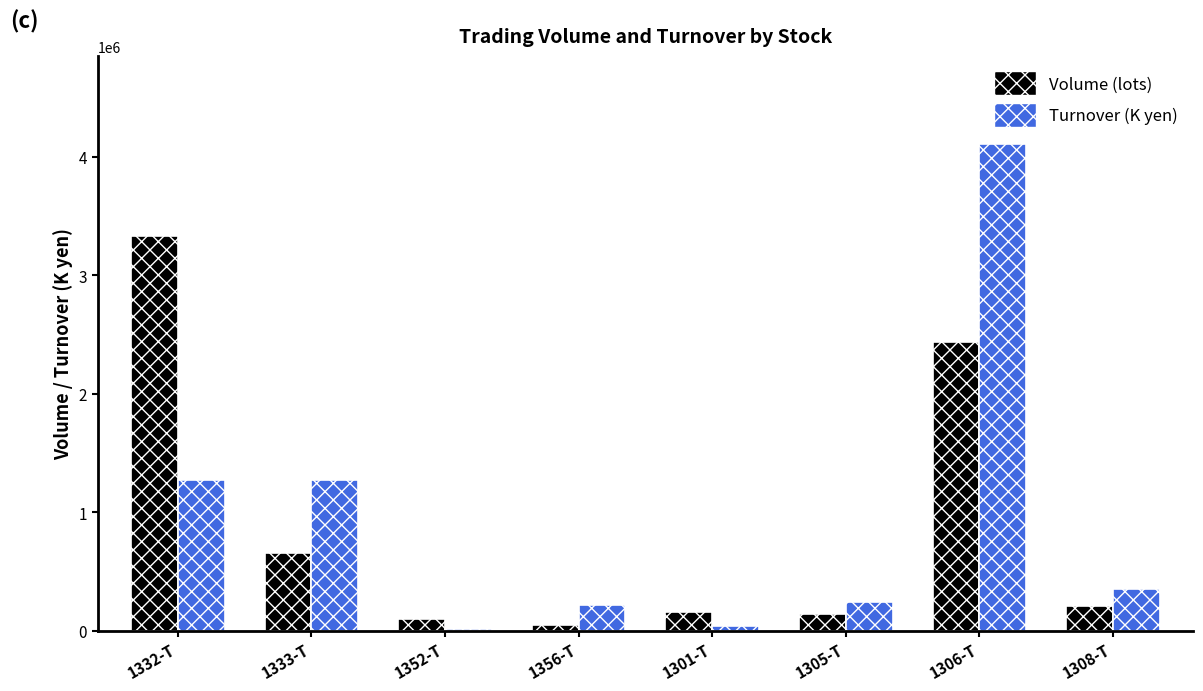

What is the total value across all series at 1333-T?

1931136.8